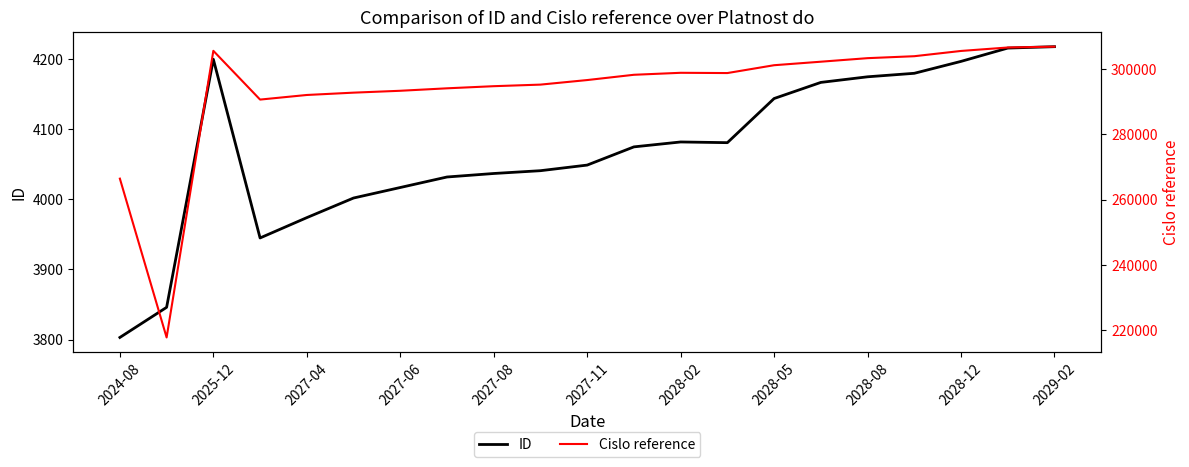

Which category has the lowest value in the ID series?

2024-08